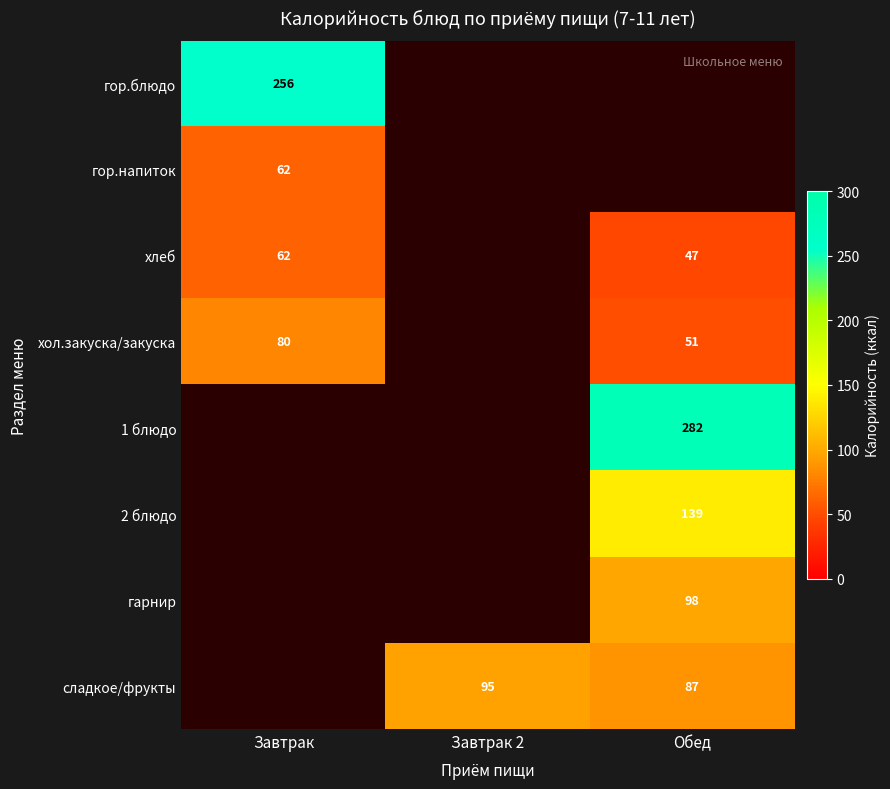

What is the sum of the сладкое/фрукты values at Завтрак 2 and Обед?

182